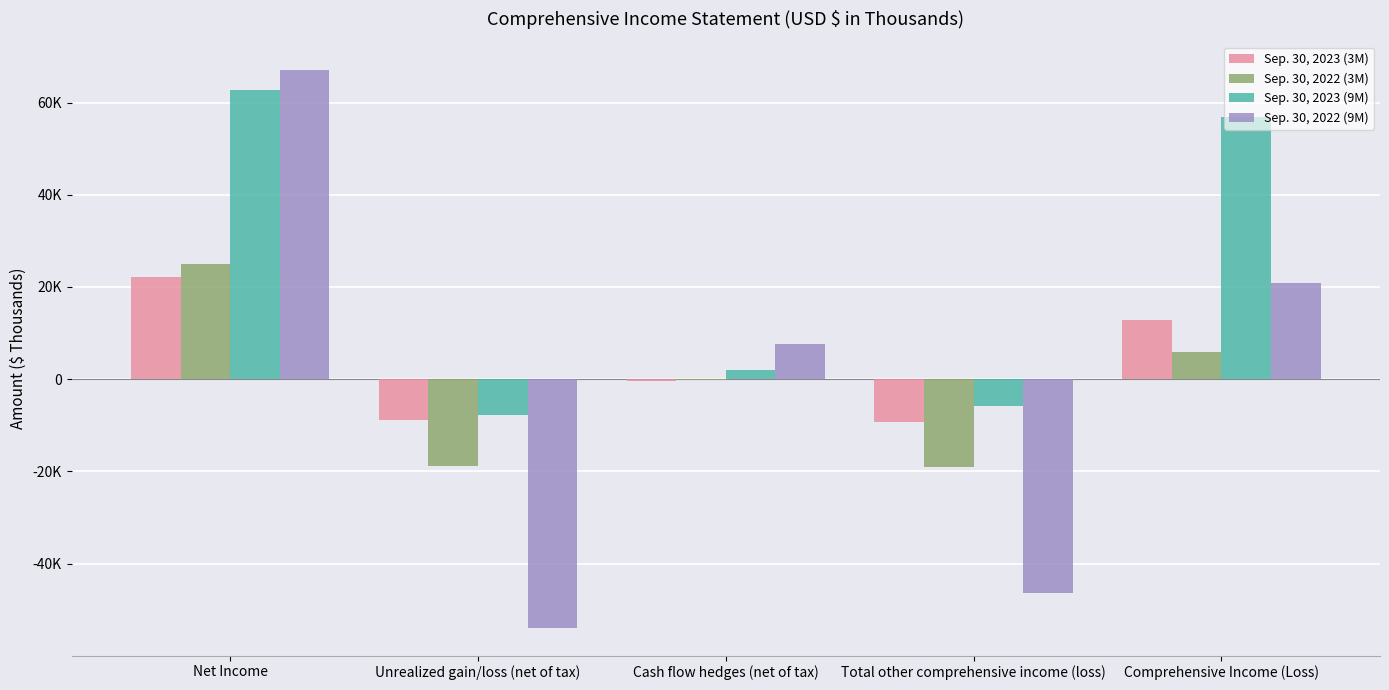

Reading right to left, transcribe all the data shown in this chart.

Sep. 30, 2023 (3M): 12833	-9230	-322	-8908	22063
Sep. 30, 2022 (3M): 5894	-19061	-190	-18871	24955
Sep. 30, 2023 (9M): 56847	-5853	2011	-7864	62700
Sep. 30, 2022 (9M): 20841	-46324	7574	-53898	67165